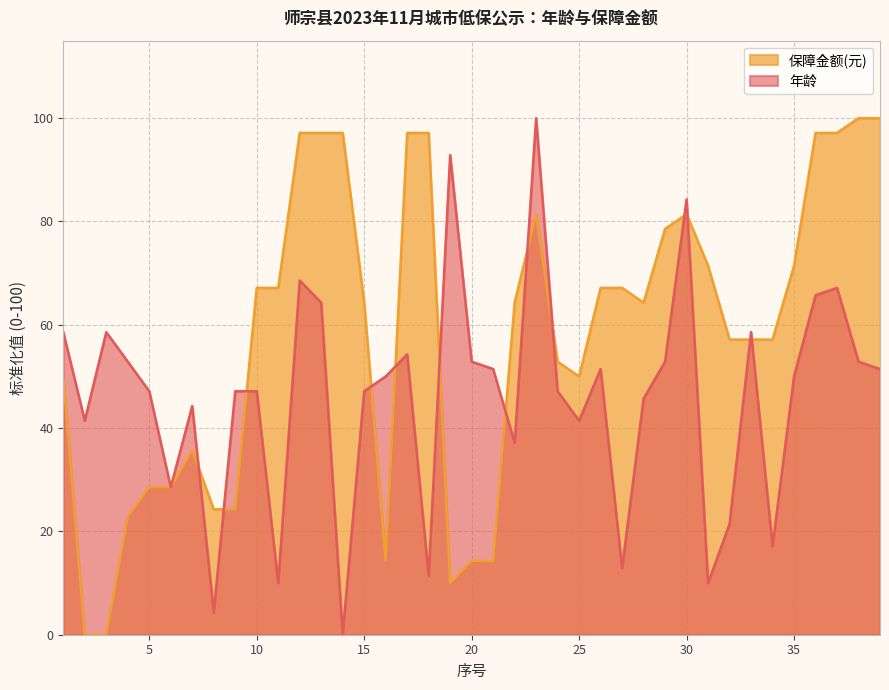

How many times do 保障金额 and 年龄 cross each other?

13